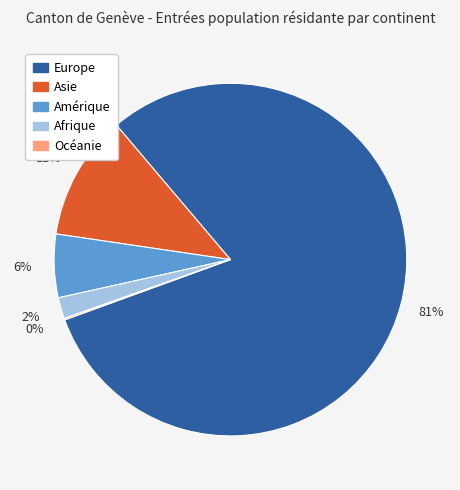

To the nearest percent, what is the combined percentage of Afrique and Europe?

83%